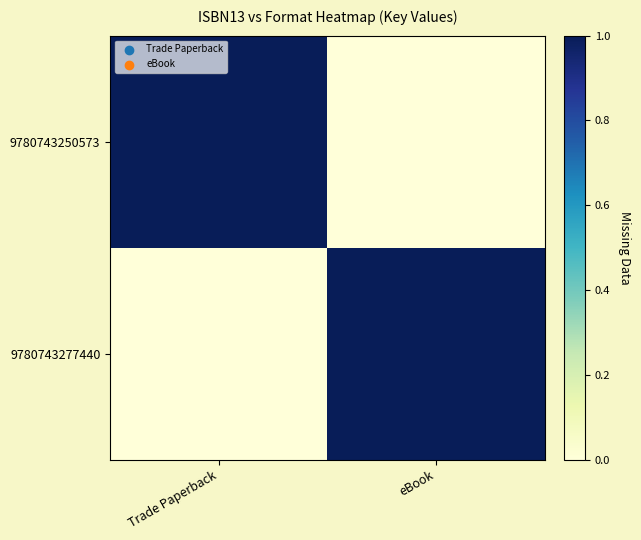

How many categories are shown in the chart?

2